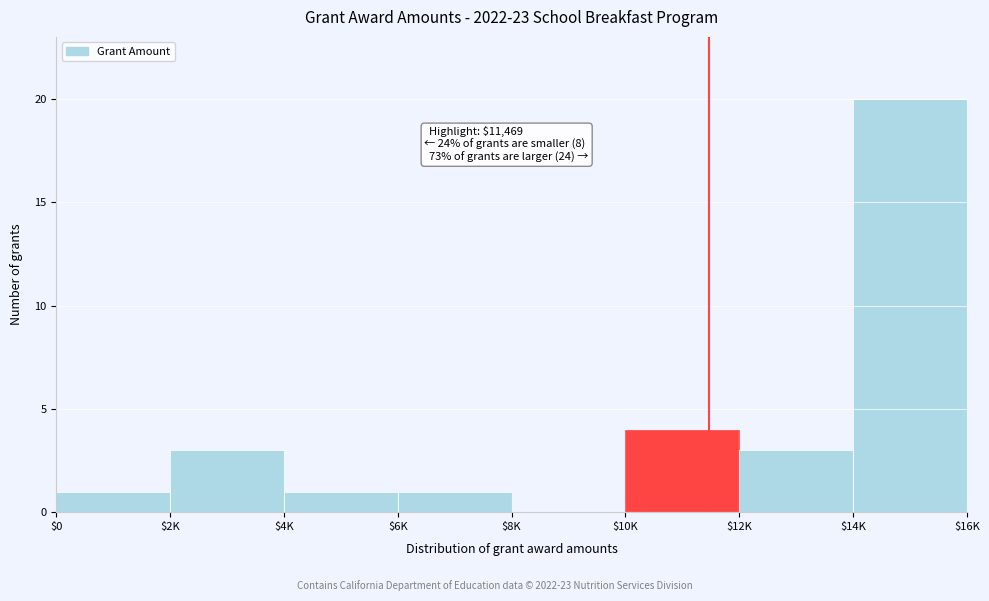

Where is the data nearest to the value 10?

$10K